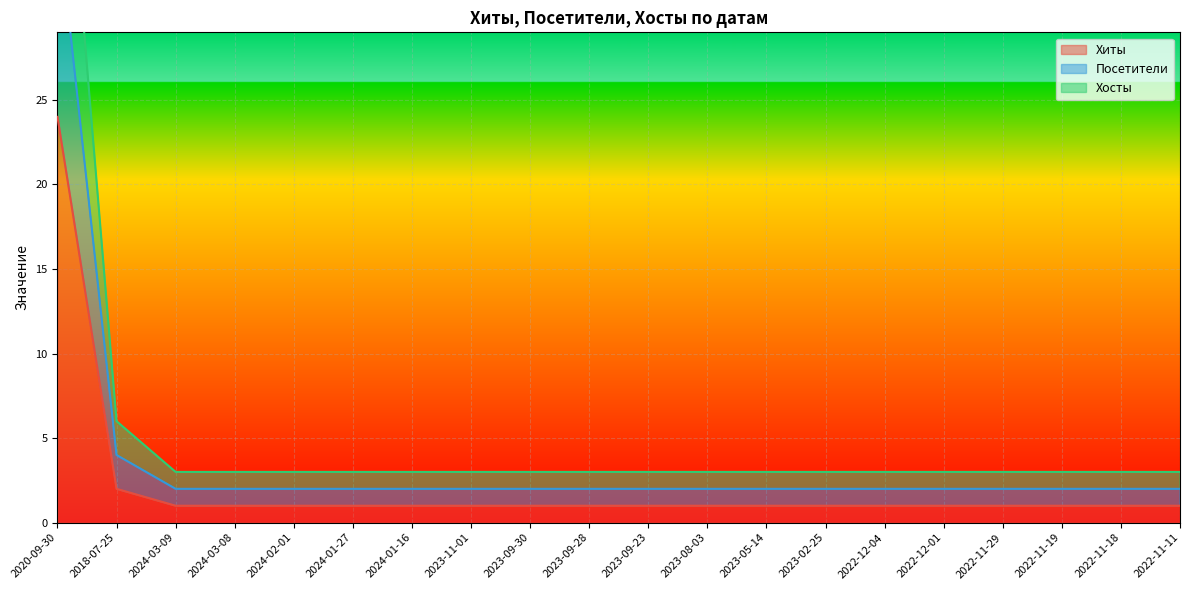

How many data points does each series have?

20